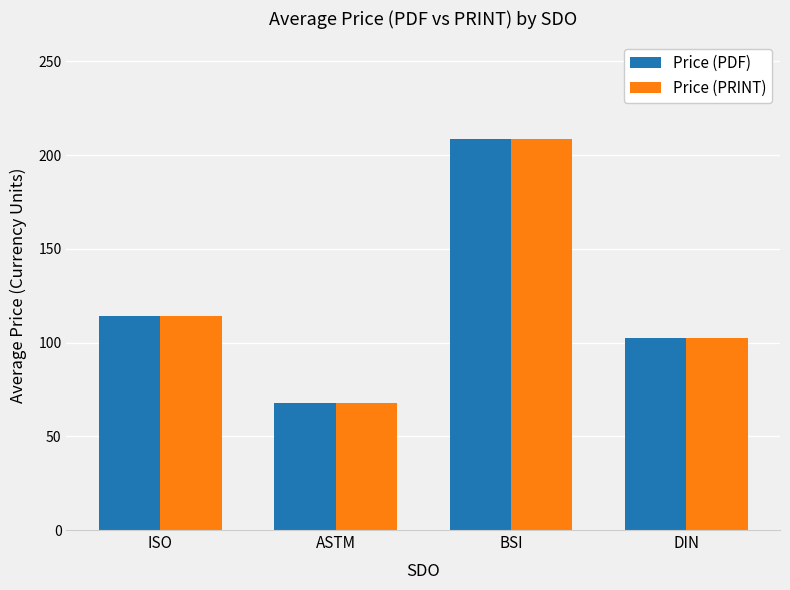

What is the highest value of the Price (PDF) series?

208.5